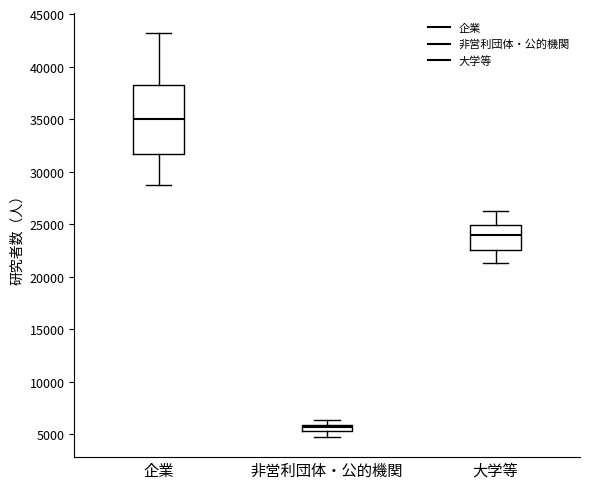

Where does the lower whisker of the box for 大学等 end on the y-axis? The values are not printed on the chart, so give them approximately, as read against the axis.

21500